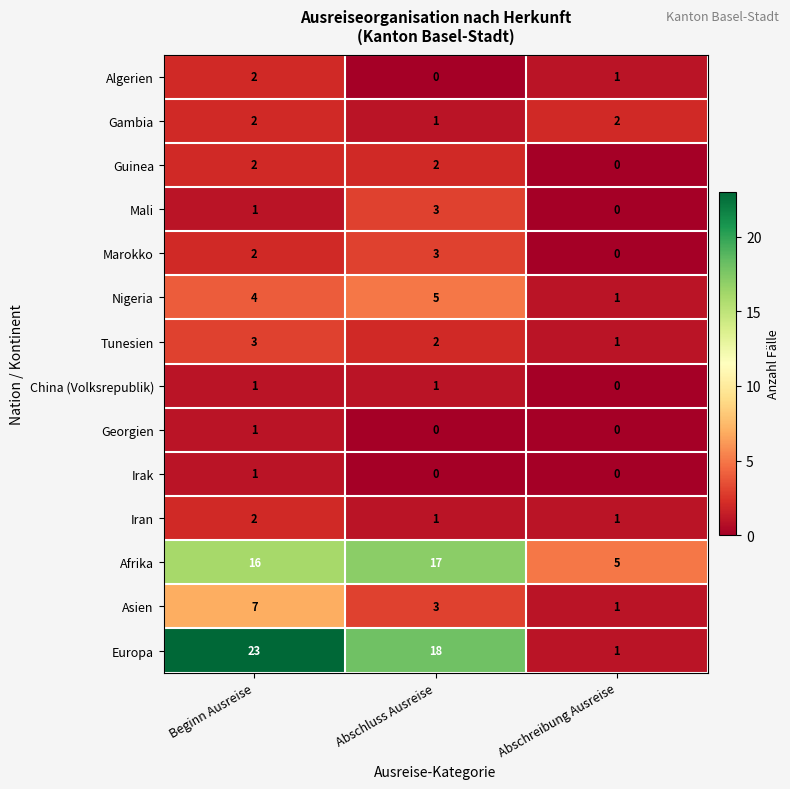

What is the total value across all series at Abschluss Ausreise?

56